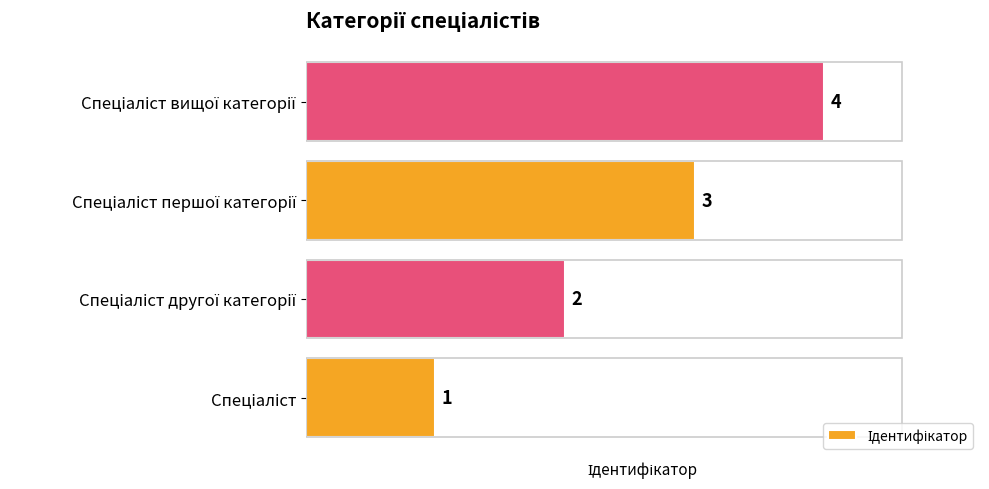

What is the maximum value shown in the chart?

4